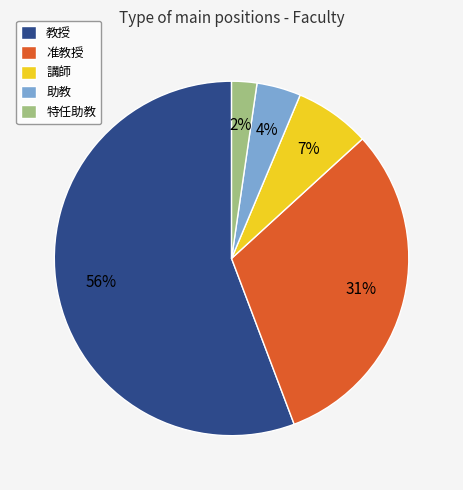

To the nearest percent, what is the average slice percentage?

20%